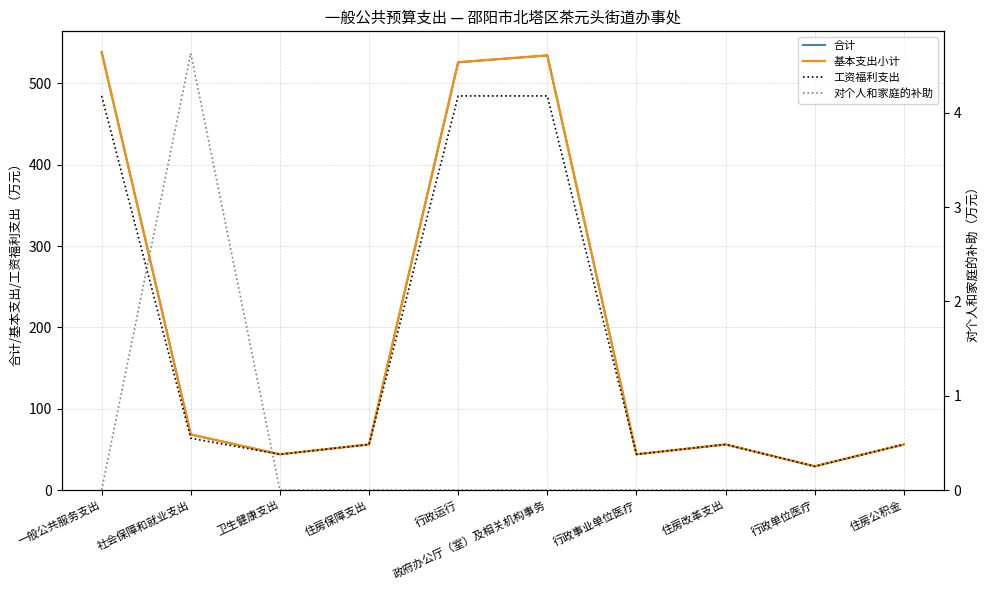

At which category is the sum across all series the highest?

一般公共服务支出